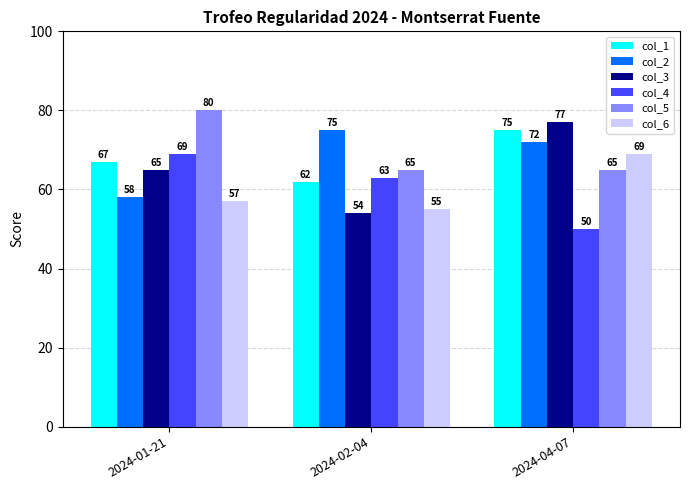

What is the value of the col_4 bar at the 1st from the left?

69